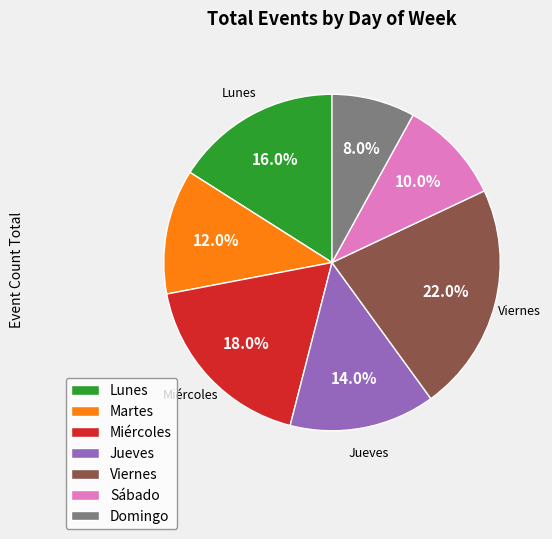

Does Viernes account for over 50% of the chart?

No